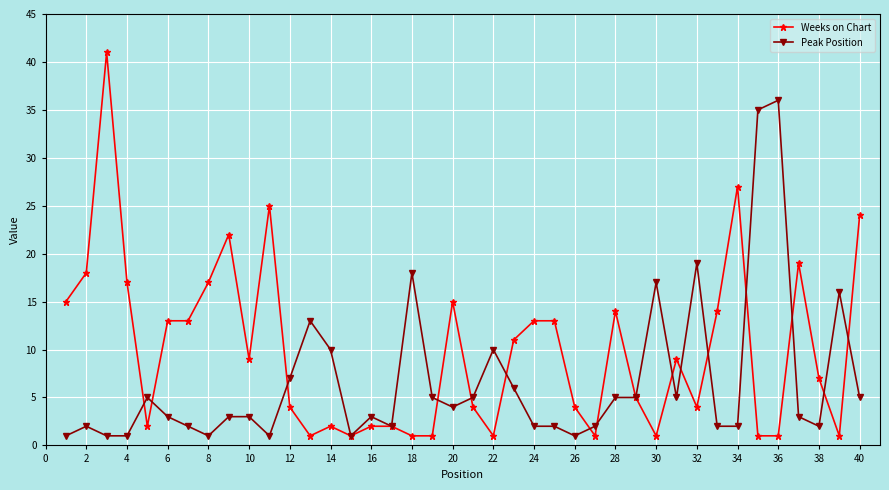

Which series has the largest total across all categories?

Weeks on Chart